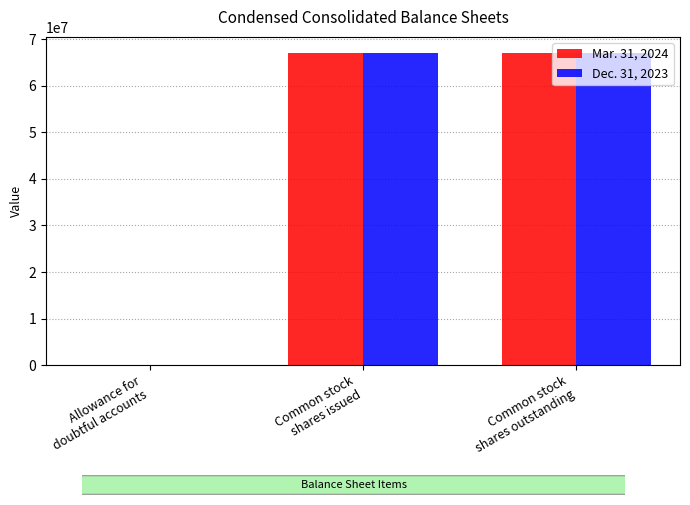

Which series has the widest spread of values?

Mar. 31, 2024